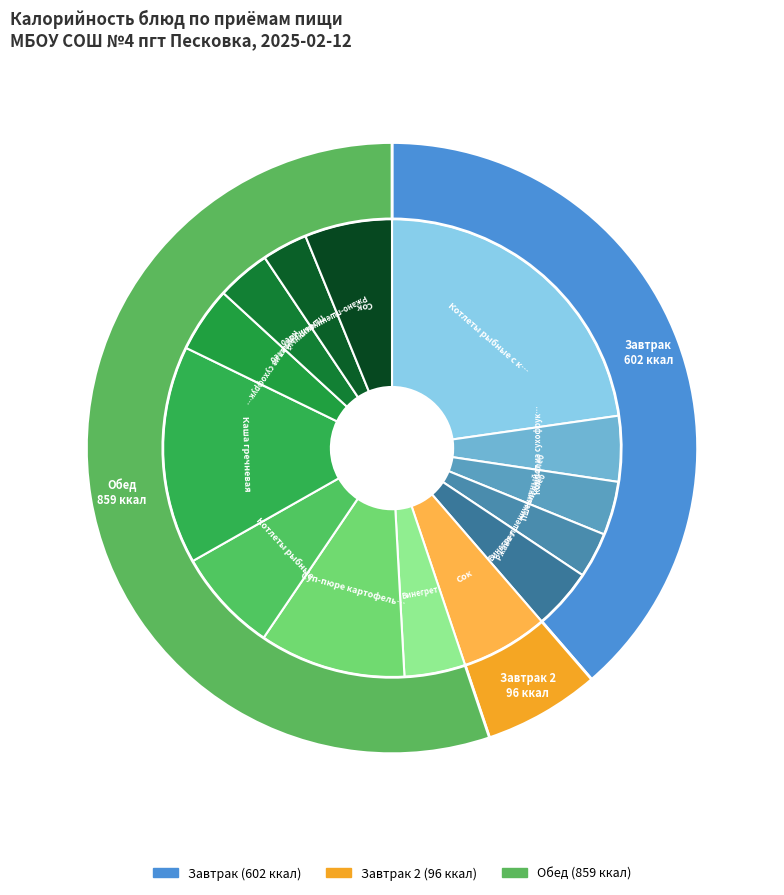

How many slices are in this pie chart?

14